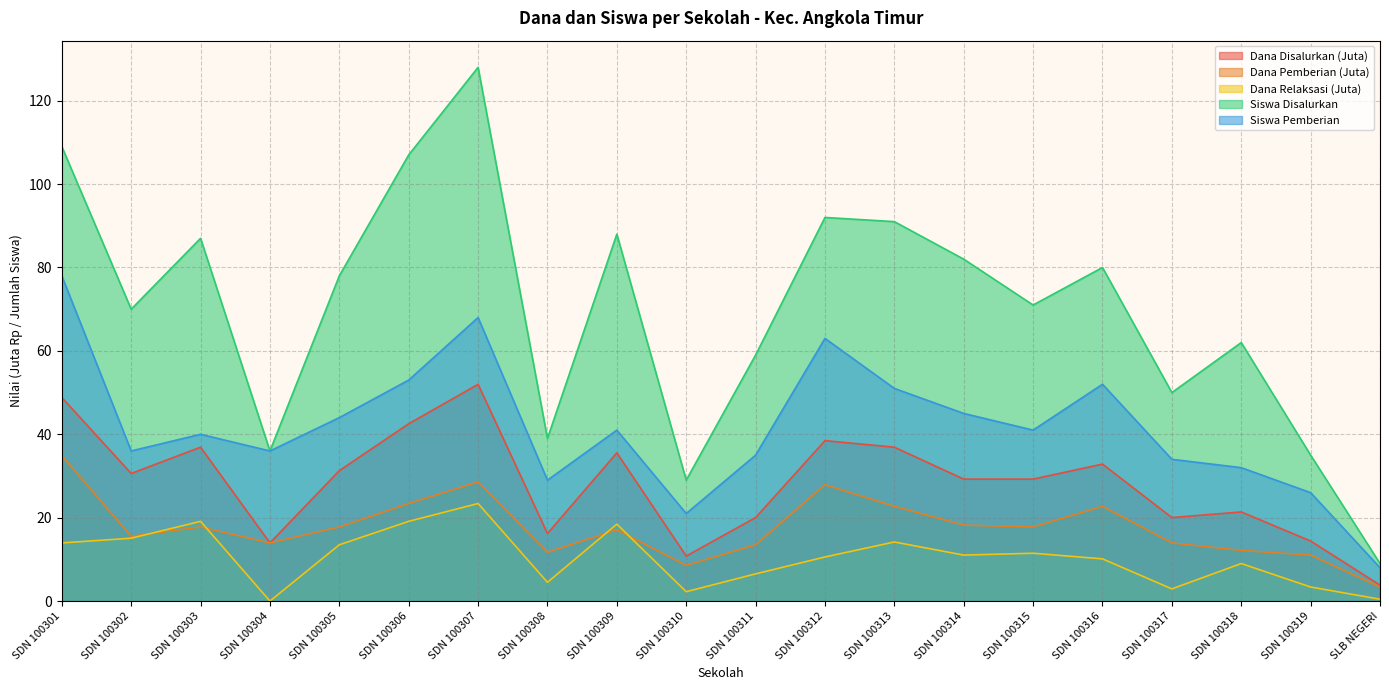

Reading right to left, extract all data points from this chart.

Dana Disalurkan: 3.8	14.4	21.4	20.0	32.9	29.2	29.2	36.9	38.5	20.0	10.8	35.5	16.2	52.0	42.5	31.3	13.9	36.9	30.6	48.8
Dana Pemberian: 3.4	11.0	12.2	13.9	22.7	17.8	18.2	22.7	27.9	13.5	8.6	17.1	11.7	28.6	23.4	17.8	13.9	17.8	15.5	34.9
Dana Relaksasi: 0.5	3.4	9.0	2.9	10.1	11.5	11.0	14.2	10.6	6.5	2.2	18.4	4.5	23.4	19.1	13.5	0.0	19.1	15.1	13.9
Siswa Disalurkan: 9.0	35.0	62.0	50.0	80.0	71.0	82.0	91.0	92.0	59.0	29.0	88.0	39.0	128.0	107.0	78.0	36.0	87.0	70.0	109.0
Siswa Pemberian: 8.0	26.0	32.0	34.0	52.0	41.0	45.0	51.0	63.0	35.0	21.0	41.0	29.0	68.0	53.0	44.0	36.0	40.0	36.0	78.0